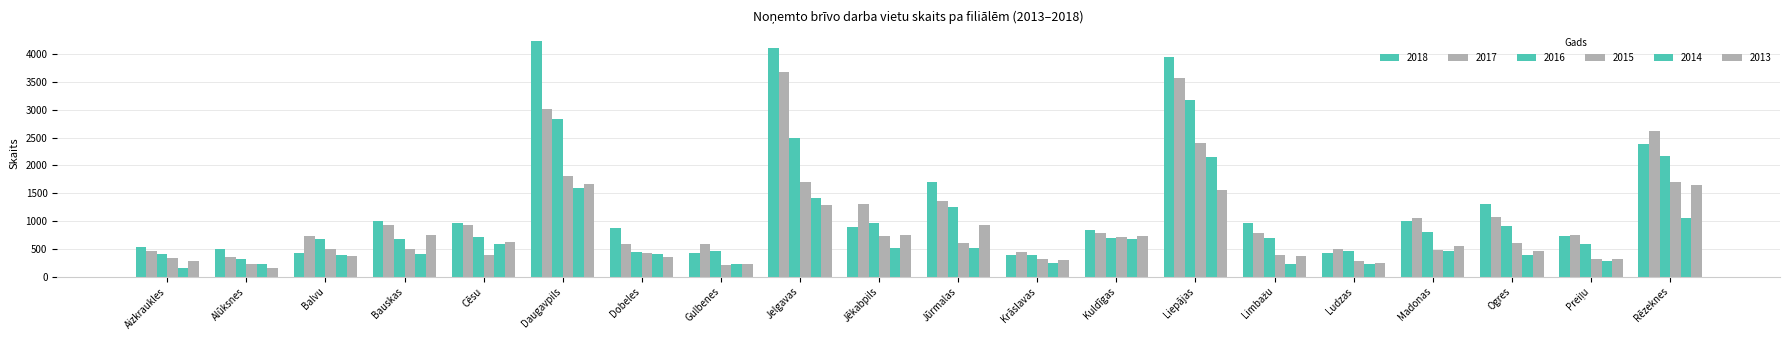

How many data points does each series have?

20